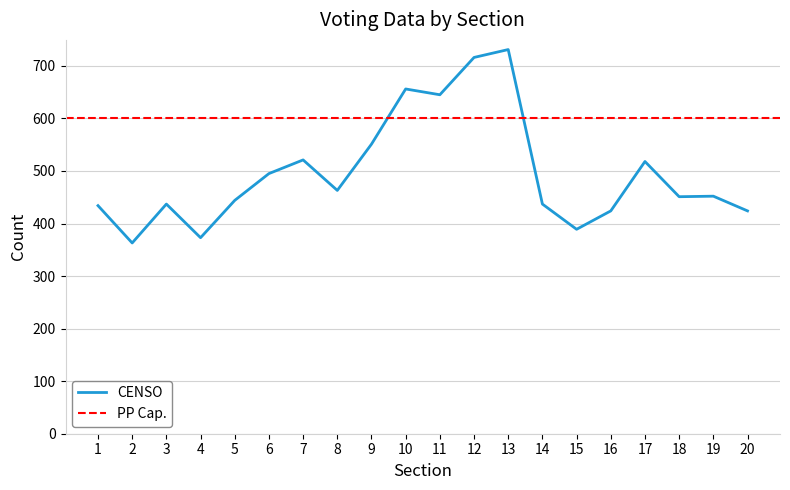

Which has a higher value, 1 or 6?

6